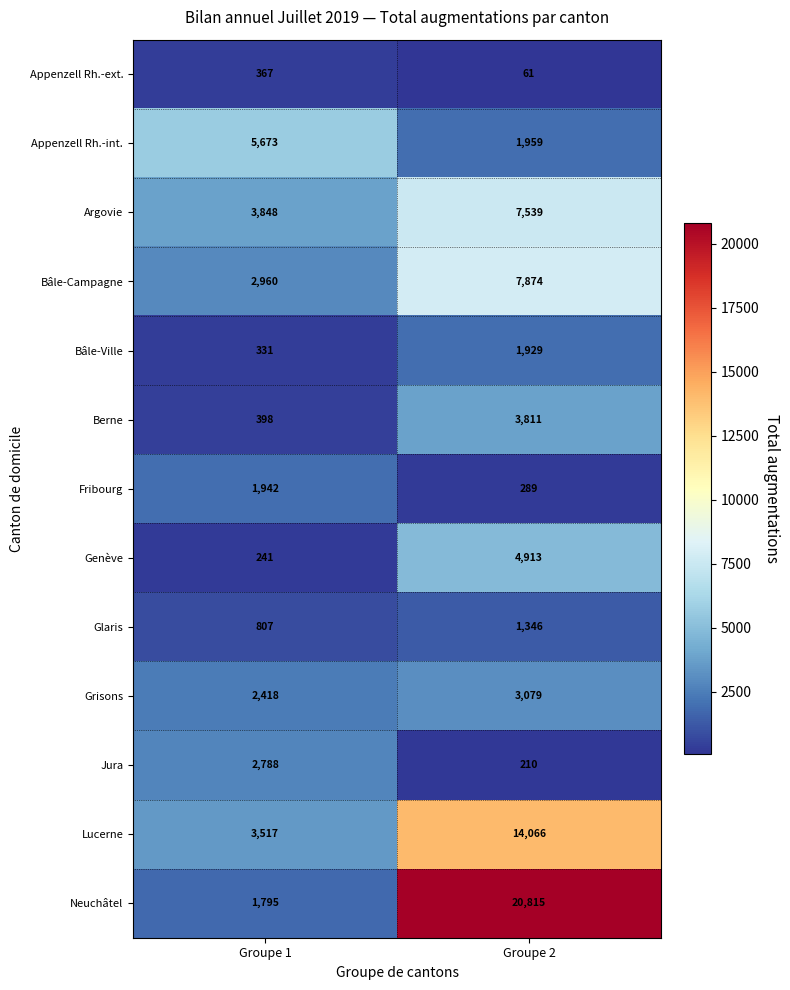

Which series has the widest spread of values?

Neuchâtel